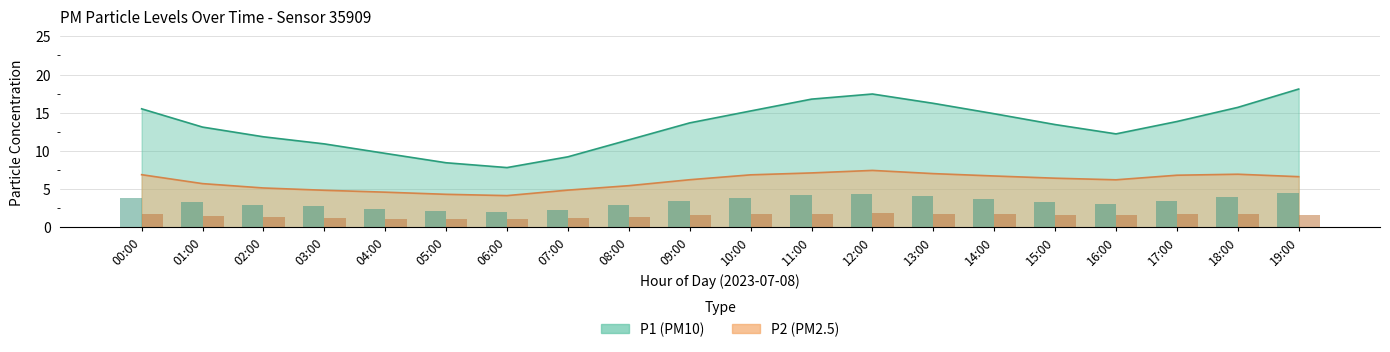

The P1 series shows 5.9 at 05:00. True or false?

False